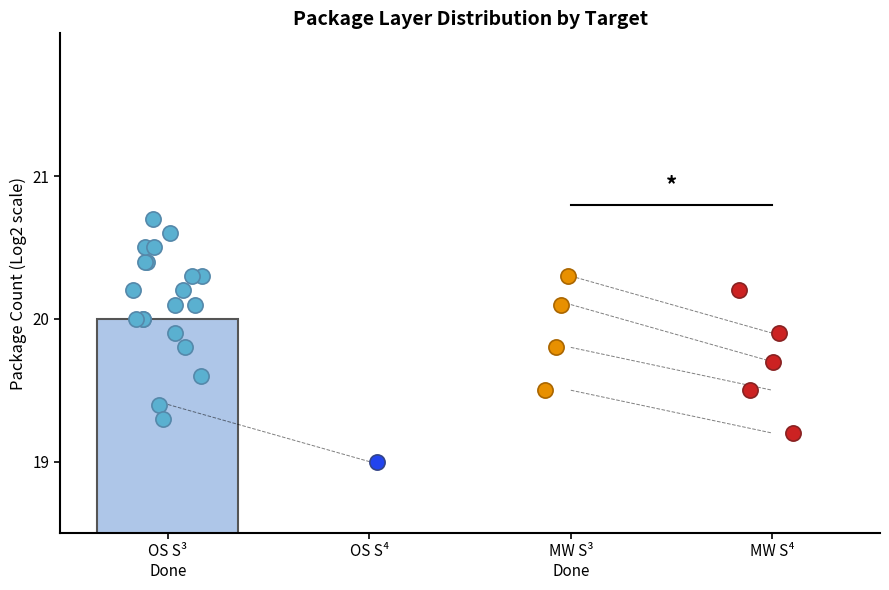

At which category is the sum across all series the highest?

OS